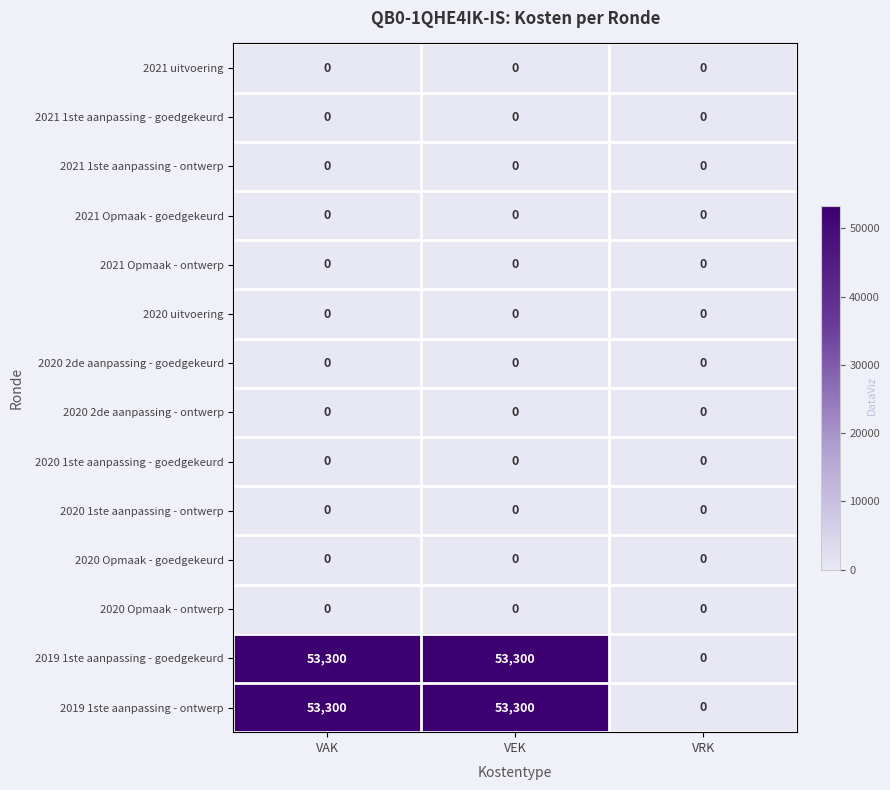

What is the total value across all series at VAK?

106600